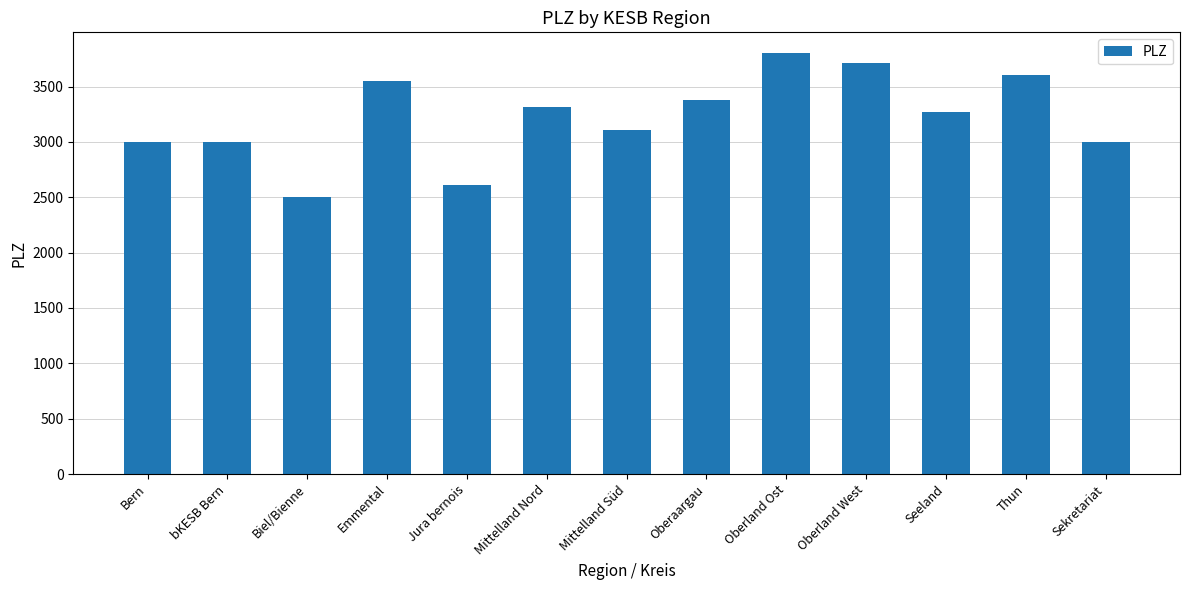

Which has a higher value, Bern or Oberland West?

Oberland West